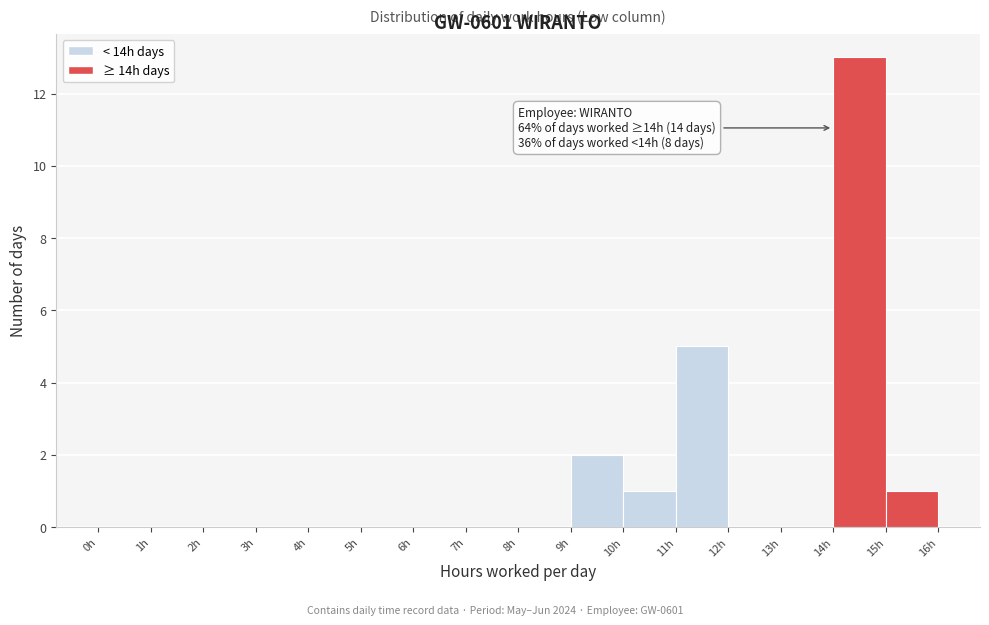

Over which range of the x-axis is the bar tallest?

14 to 15